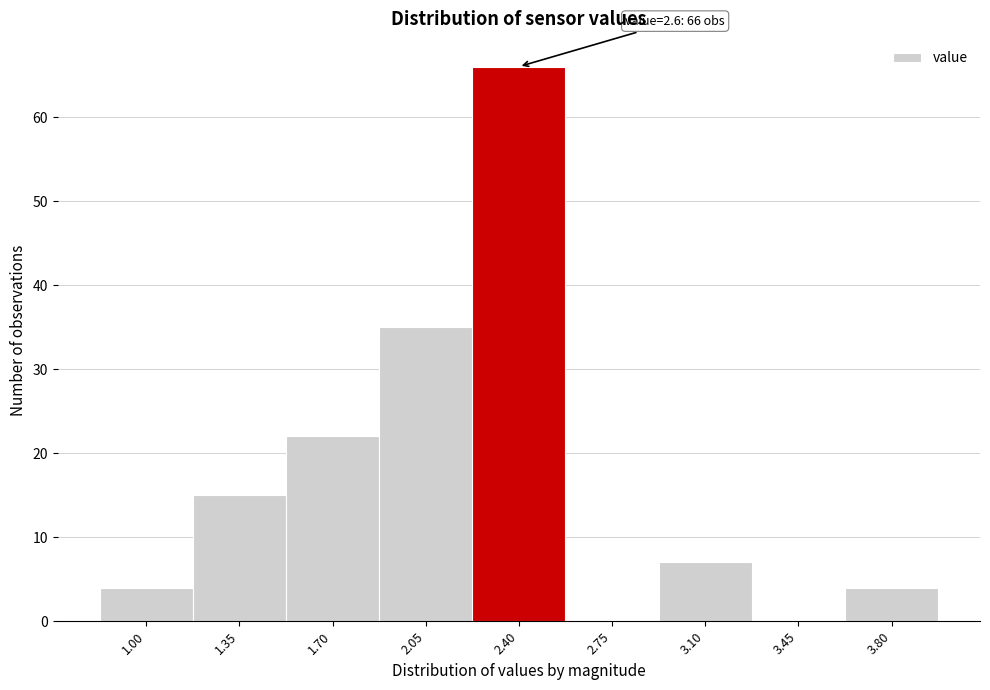

Reading right to left, extract all data points from this chart.

3.80=4	3.45=0	3.10=7	2.75=0	2.40=66	2.05=35	1.70=22	1.35=15	1.00=4